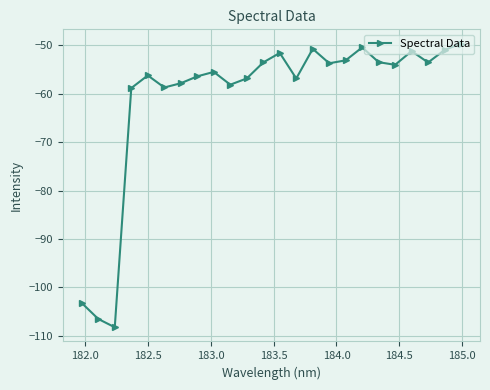

True or false: there are more than 0 points higher than both neighbors.

True